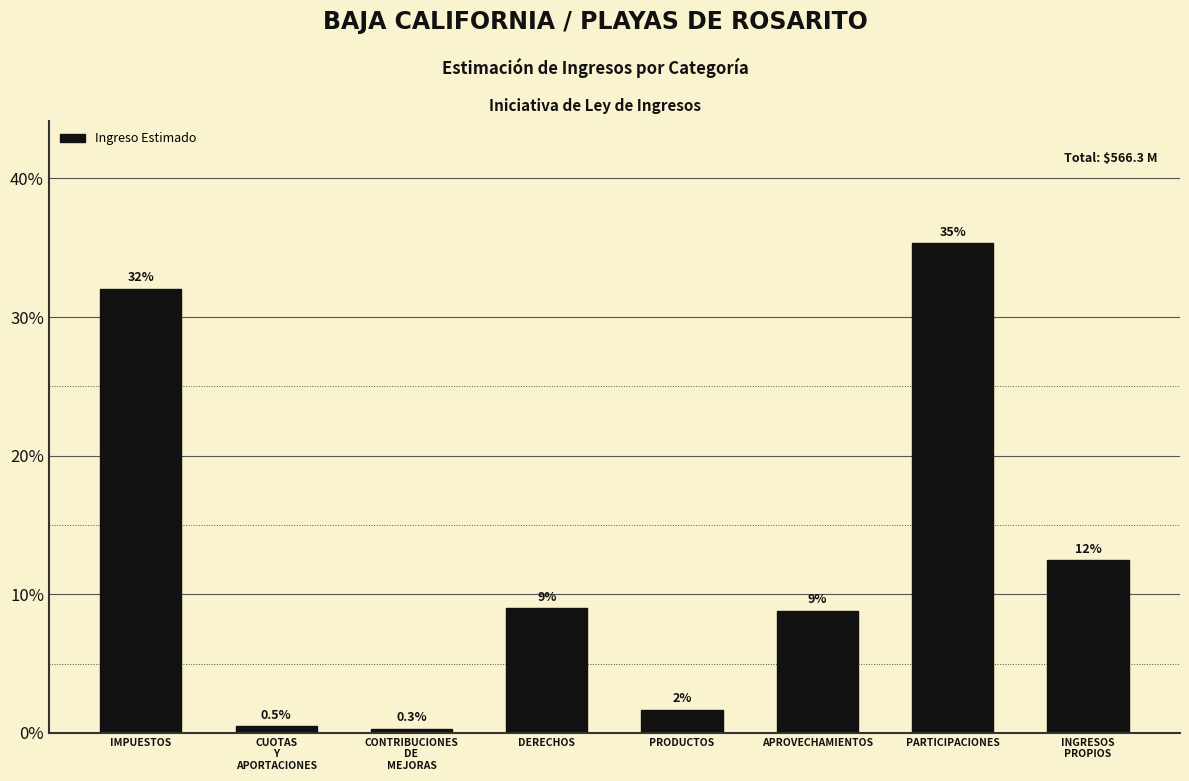

What is the maximum value shown in the chart?

35.3